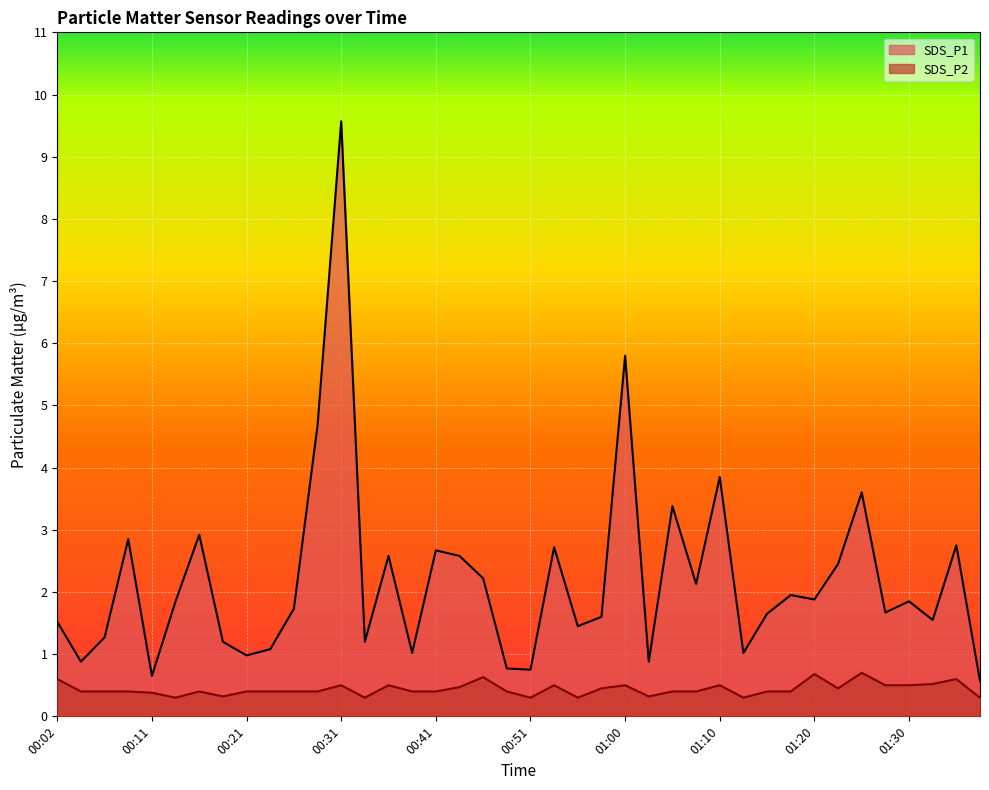

Reading left to right, extract all data points from this chart.

SDS_P1: 00:02=1.5	00:04=0.9	00:07=1.3	00:09=2.9	00:11=0.7	00:14=1.9	00:16=2.9	00:19=1.2	00:21=1.0	00:24=1.1	00:26=1.7	00:28=4.7	00:31=9.6	00:33=1.2	00:36=2.6	00:38=1.0	00:41=2.7	00:43=2.6	00:46=2.2	00:48=0.8	00:51=0.8	00:53=2.7	00:55=1.4	00:58=1.6	01:00=5.8	01:03=0.9	01:05=3.4	01:08=2.1	01:10=3.9	01:12=1.0	01:15=1.6	01:17=1.9	01:20=1.9	01:22=2.5	01:25=3.6	01:27=1.7	01:30=1.9	01:32=1.6	01:35=2.8	01:37=0.6
SDS_P2: 00:02=0.6	00:04=0.4	00:07=0.4	00:09=0.4	00:11=0.4	00:14=0.3	00:16=0.4	00:19=0.3	00:21=0.4	00:24=0.4	00:26=0.4	00:28=0.4	00:31=0.5	00:33=0.3	00:36=0.5	00:38=0.4	00:41=0.4	00:43=0.5	00:46=0.6	00:48=0.4	00:51=0.3	00:53=0.5	00:55=0.3	00:58=0.5	01:00=0.5	01:03=0.3	01:05=0.4	01:08=0.4	01:10=0.5	01:12=0.3	01:15=0.4	01:17=0.4	01:20=0.7	01:22=0.5	01:25=0.7	01:27=0.5	01:30=0.5	01:32=0.5	01:35=0.6	01:37=0.3